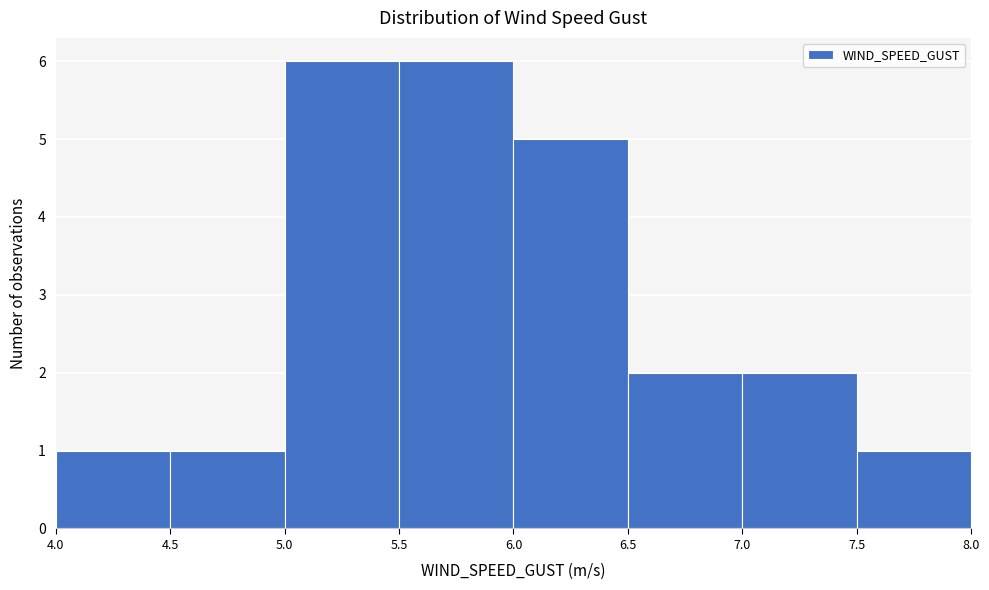

Reading left to right, list every bar in this chart as the range it spans on the x-axis followed by its height. The values are not printed on the chart, so give them approximately, as read against the axis.

4.0 to 4.5: 1
4.5 to 5.0: 1
5.0 to 5.5: 6
5.5 to 6.0: 6
6.0 to 6.5: 5
6.5 to 7.0: 2
7.0 to 7.5: 2
7.5 to 8.0: 1